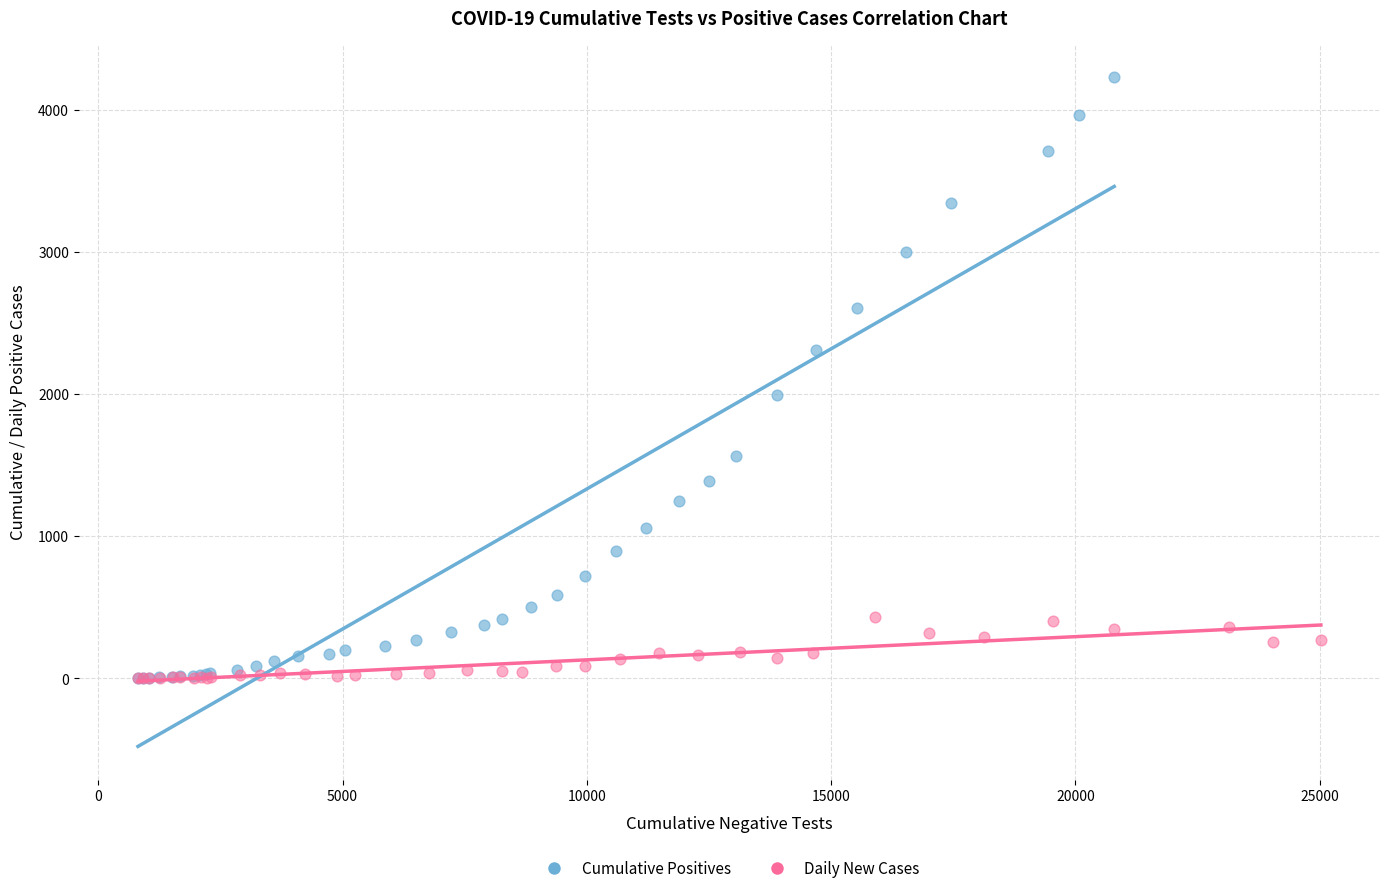

Which series has the largest Y range (max minus min)?

Cumulative Positives